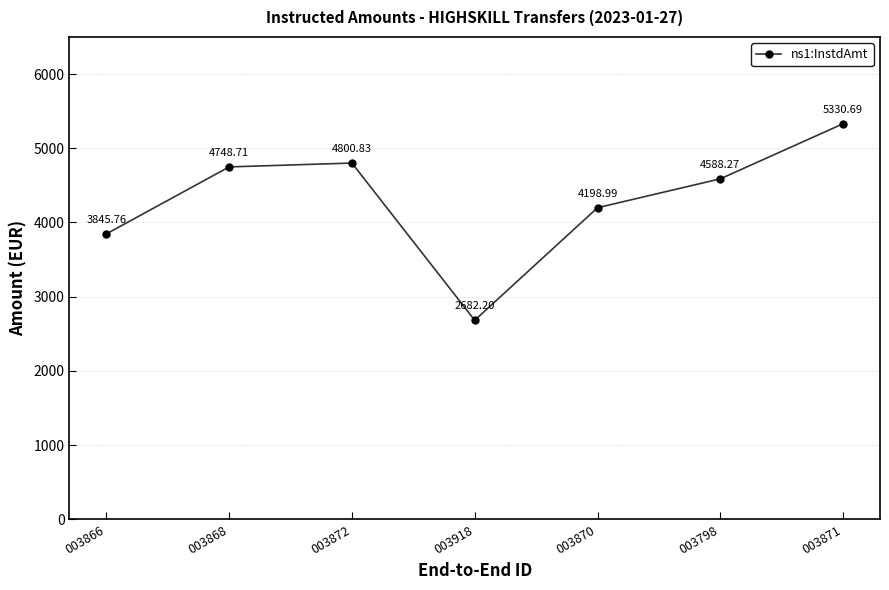

Reading right to left, list all the values displayed in this chart.

5330.7	4588.3	4199.0	2682.2	4800.8	4748.7	3845.8